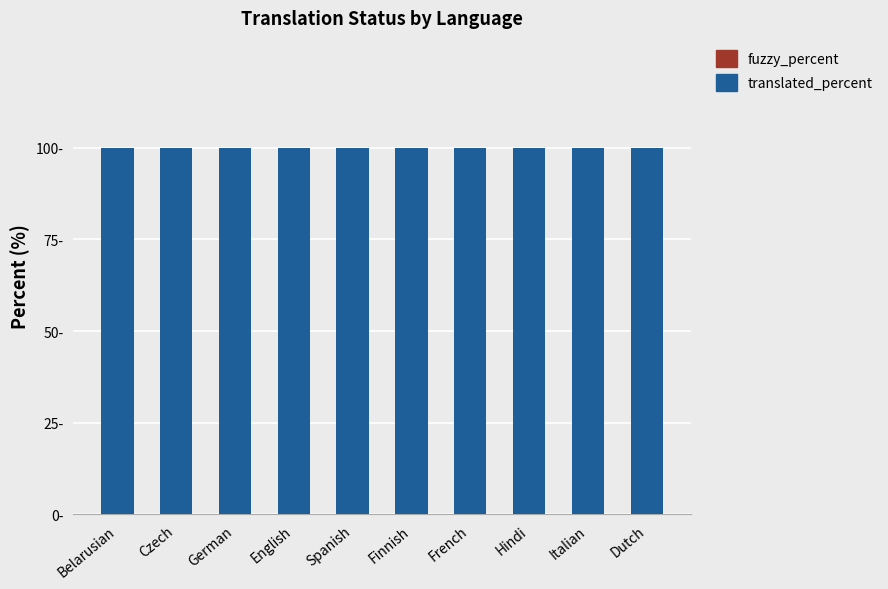

What is the average value of the translated_percent series?

100